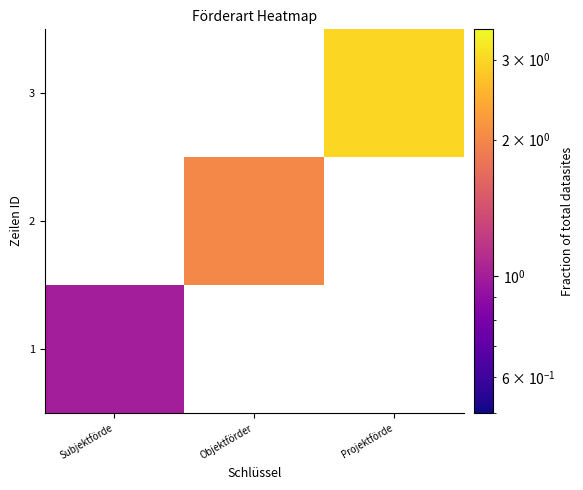

What is the smallest value displayed?

1.0